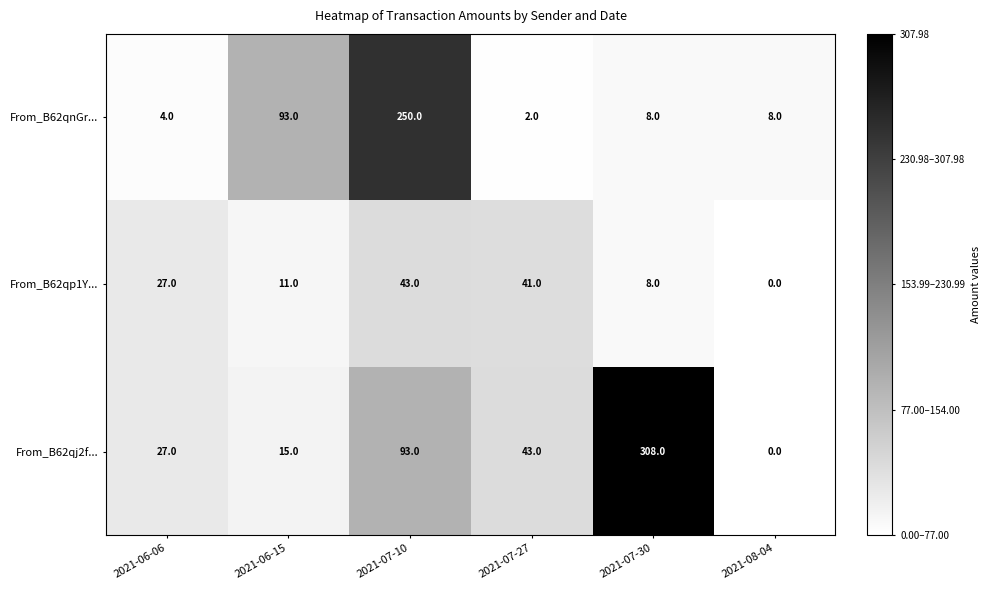

Rank the series by their average value, from lowest to highest.

From_B62qp1Y..., From_B62qnGr..., From_B62qj2f...